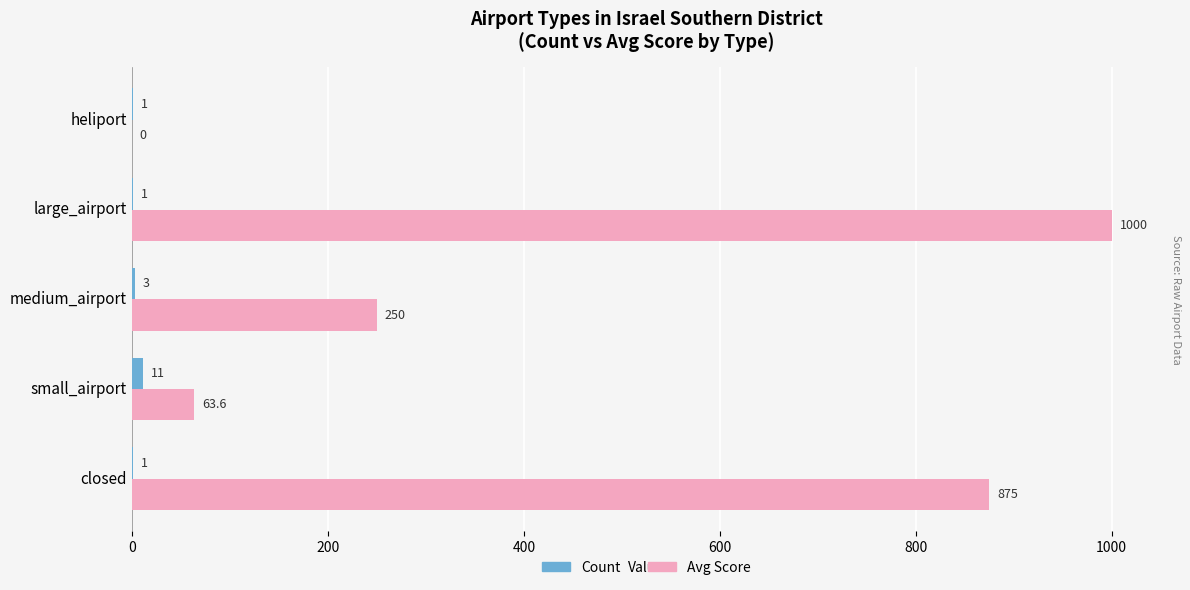

How many series are shown in this chart?

2